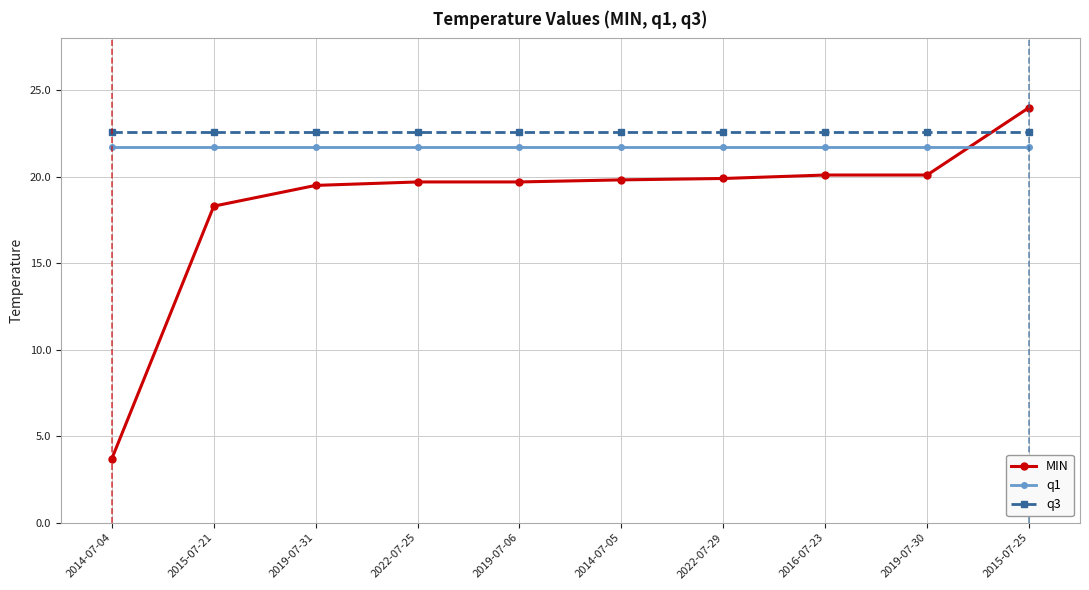

Count the number of data series in this chart.

3